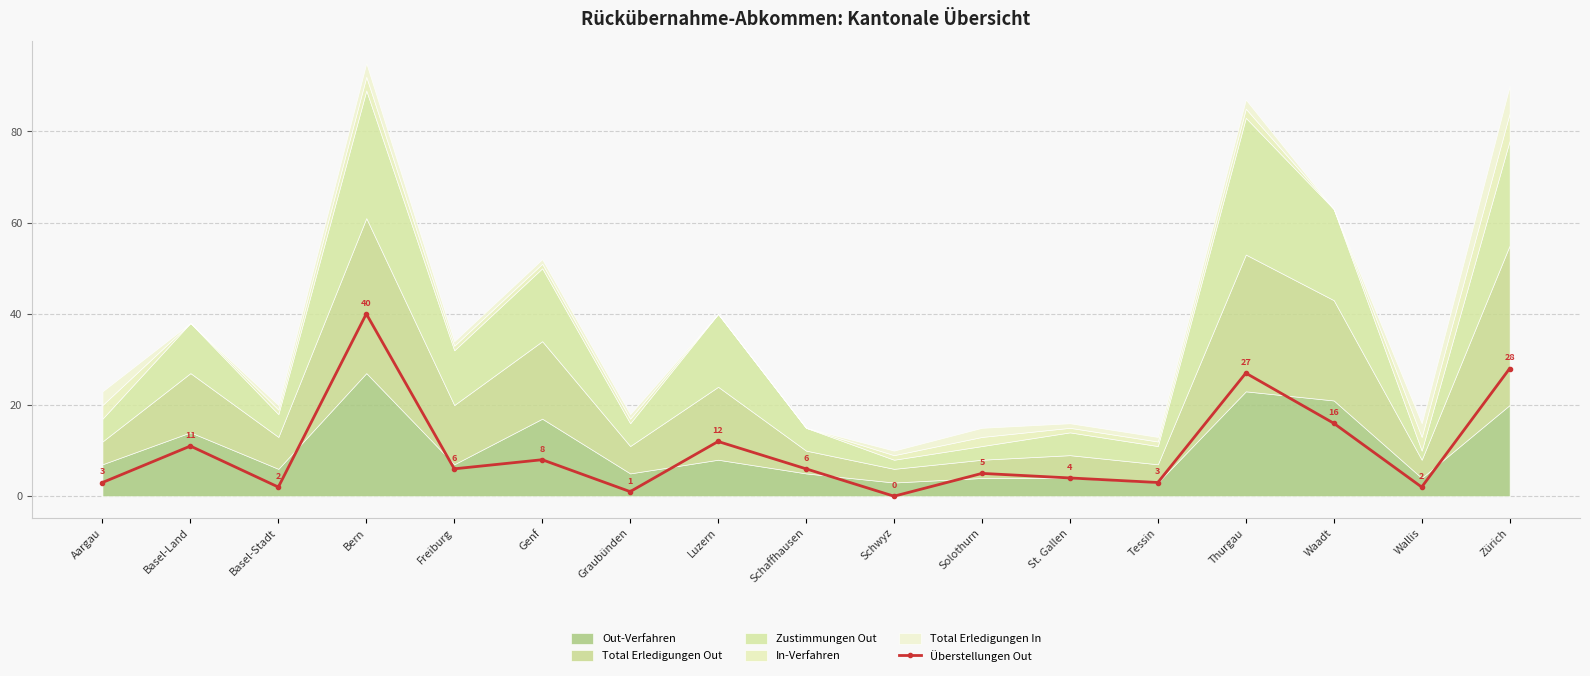

Where does the data first go above 6?

Basel-Land